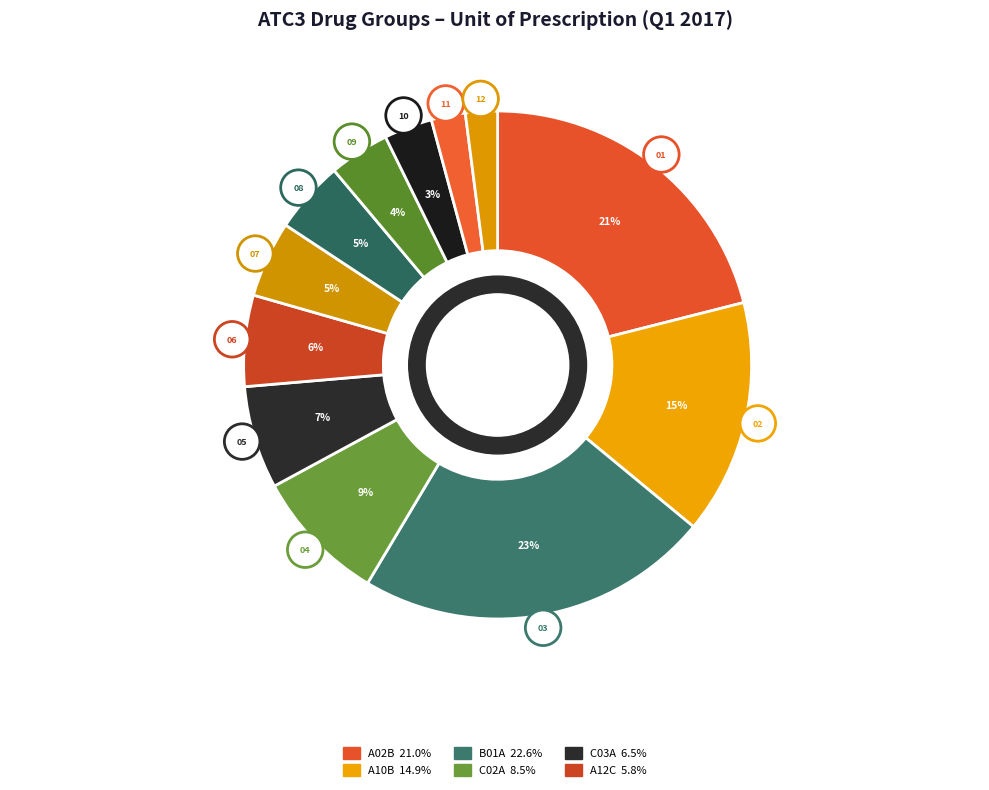

Approximately how many times larger is the value at C02A compared to A10B?

0.6